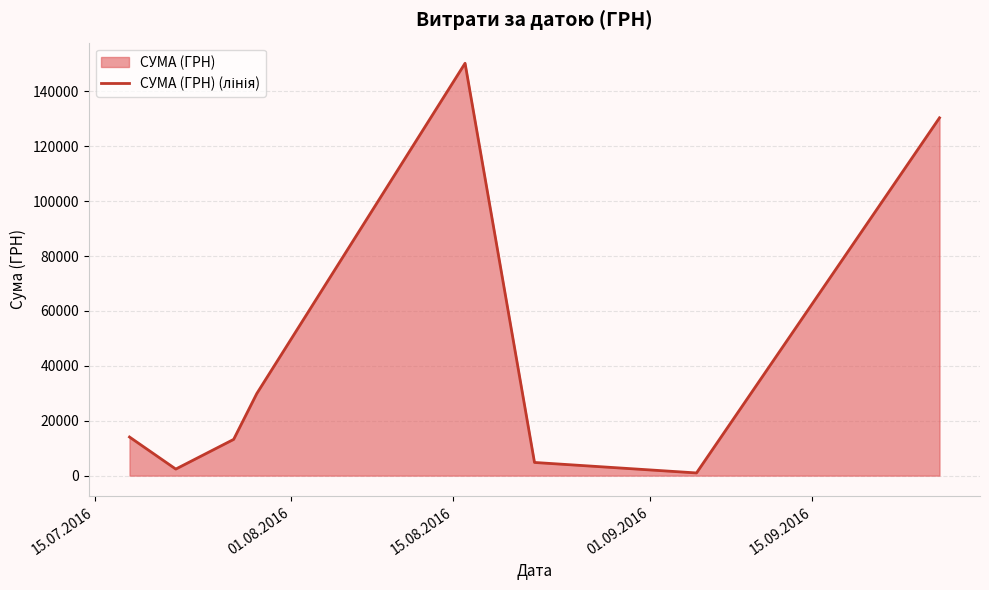

What is the difference between the maximum and second lowest values?

147841.1